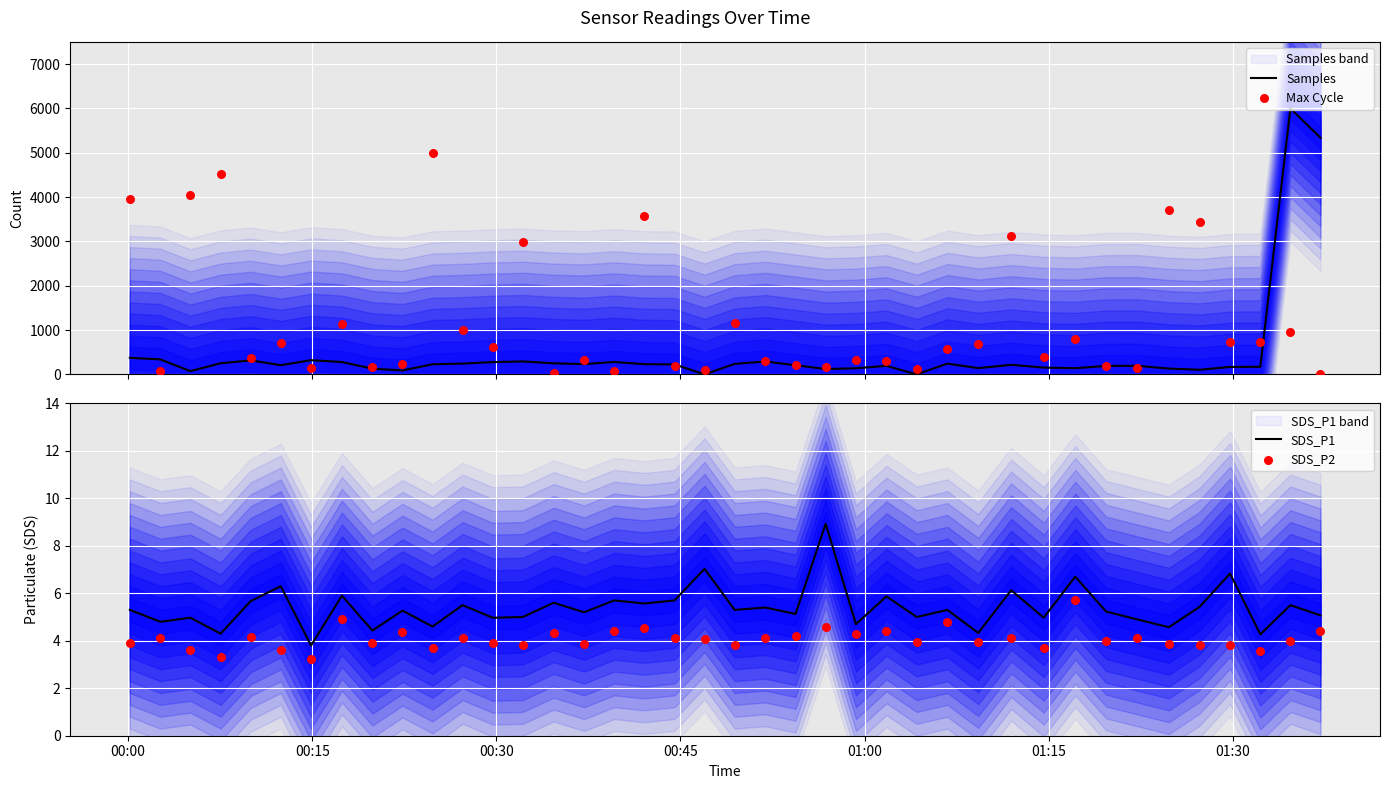

Which series contains the lowest Y value?

Samples